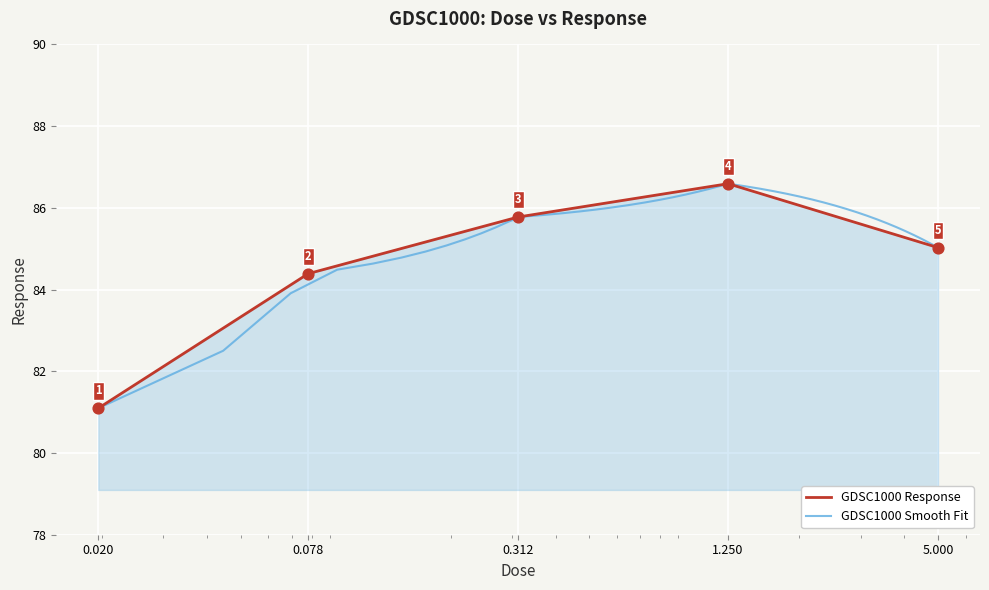

What is the change in value from 0.020 to 0.078?

+3.3